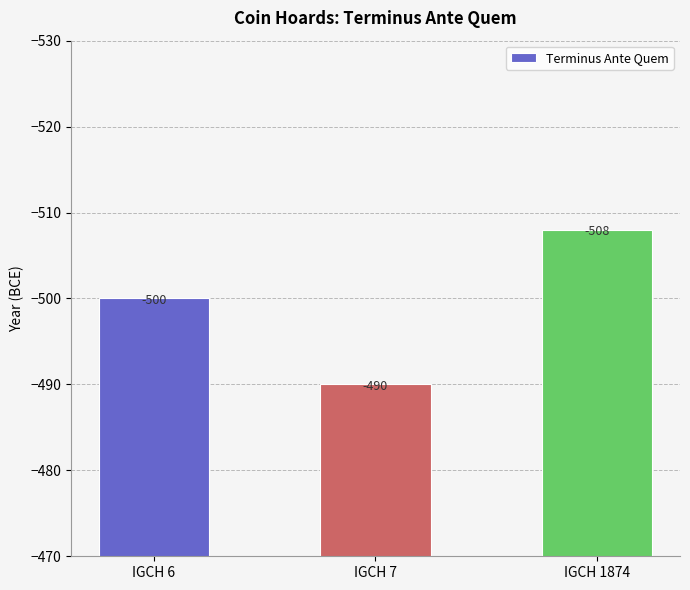

What is the value of the 2nd bar from the left?

-490